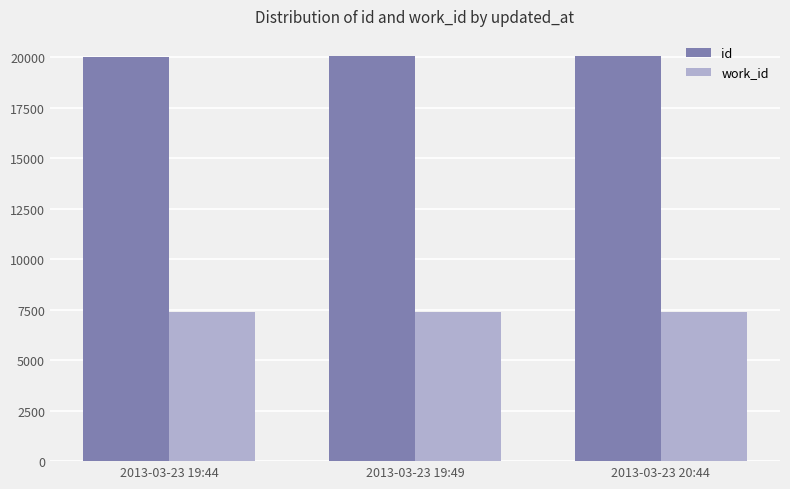

Which series has the largest total across all categories?

id